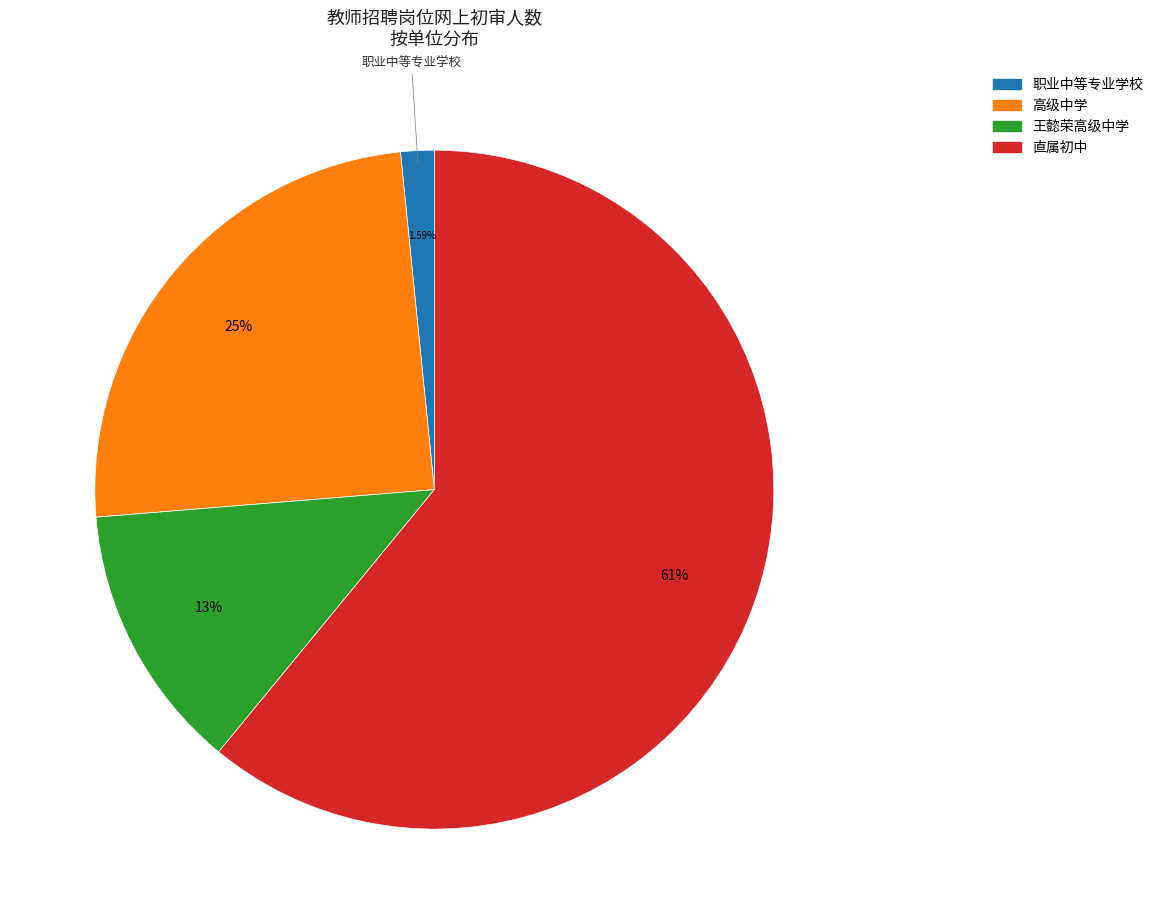

What is the total percentage of 高级中学 and 王懿荣高级中学?

37.5%